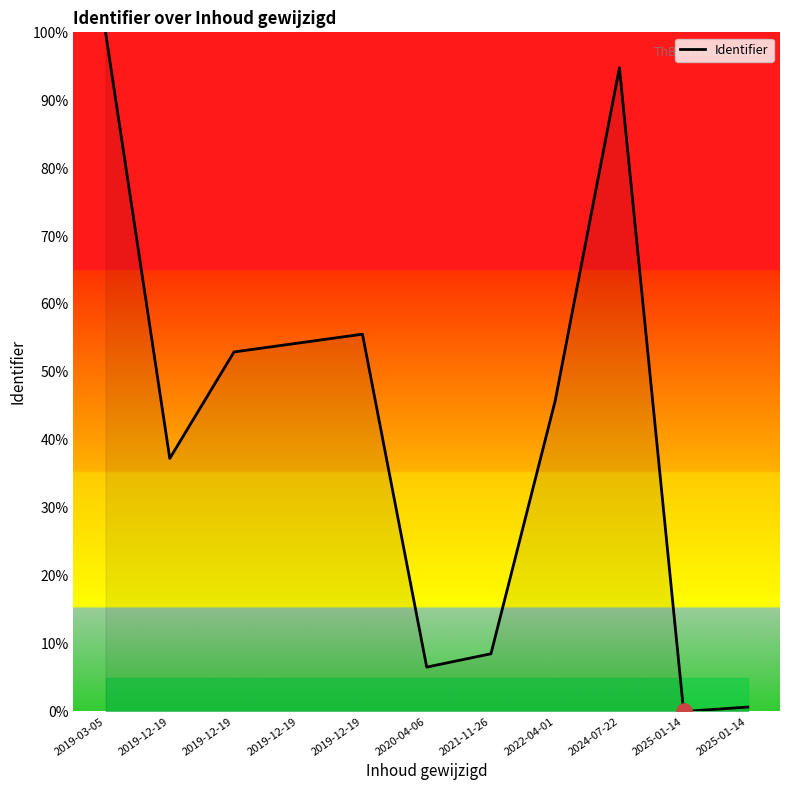

How many lines are shown in the chart?

1